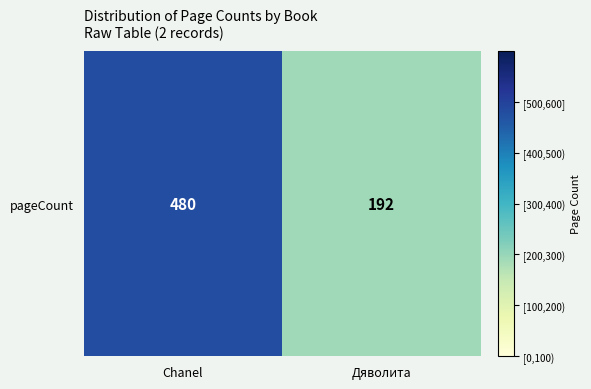

How many values are below 480?

1